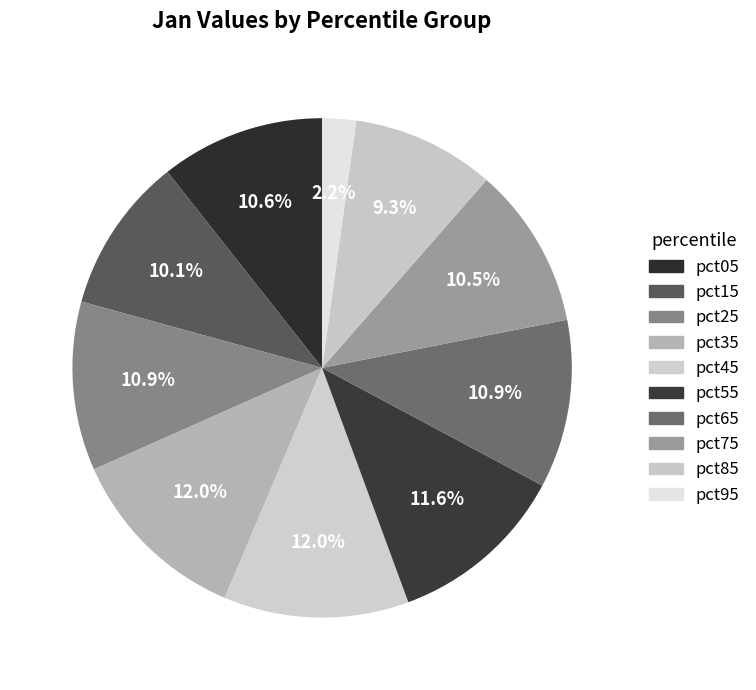

Is it true that pct55 is 23% of the pie?

False